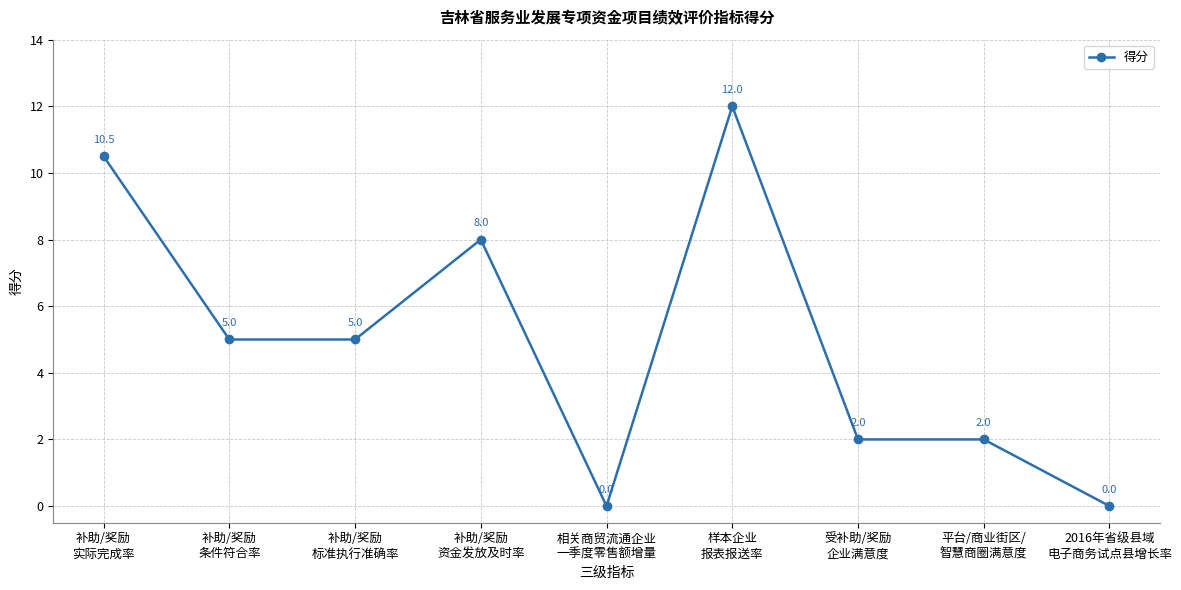

How many lines are shown in the chart?

1